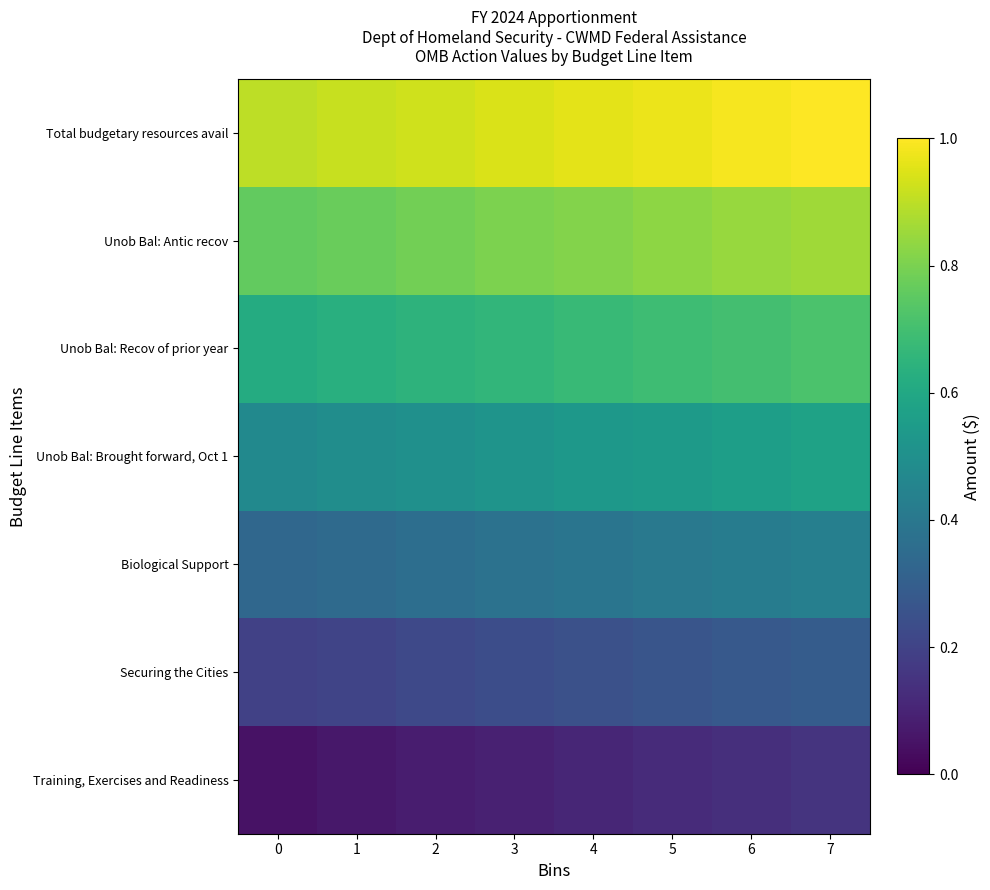

What is the maximum value shown in the chart?

1.0